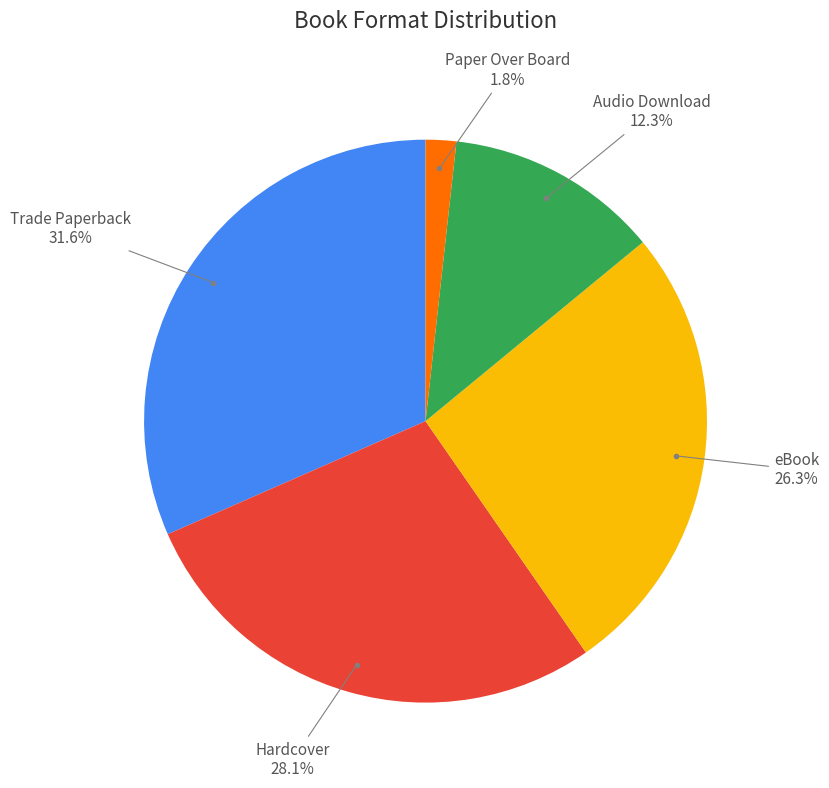

Is there any slice that represents more than half of the pie?

No